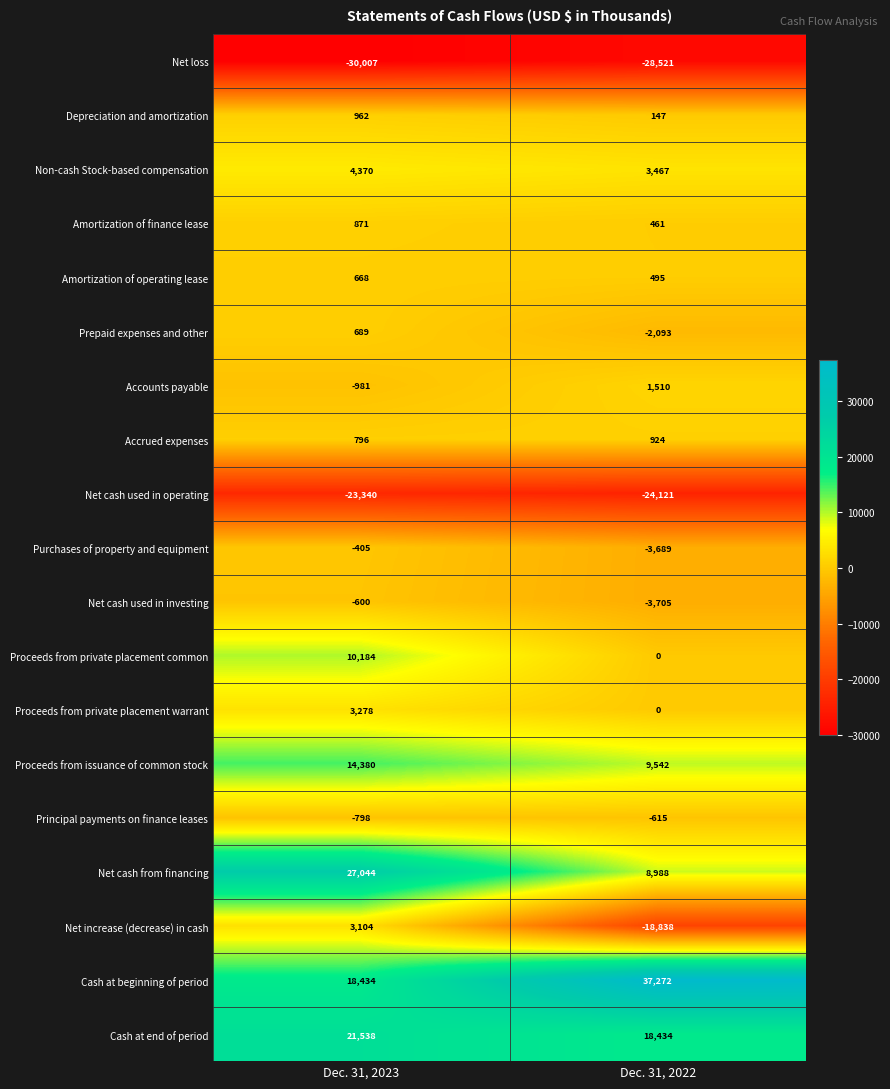

What is the difference between the Prepaid expenses and other values at Dec. 31, 2023 and Dec. 31, 2022?

2782